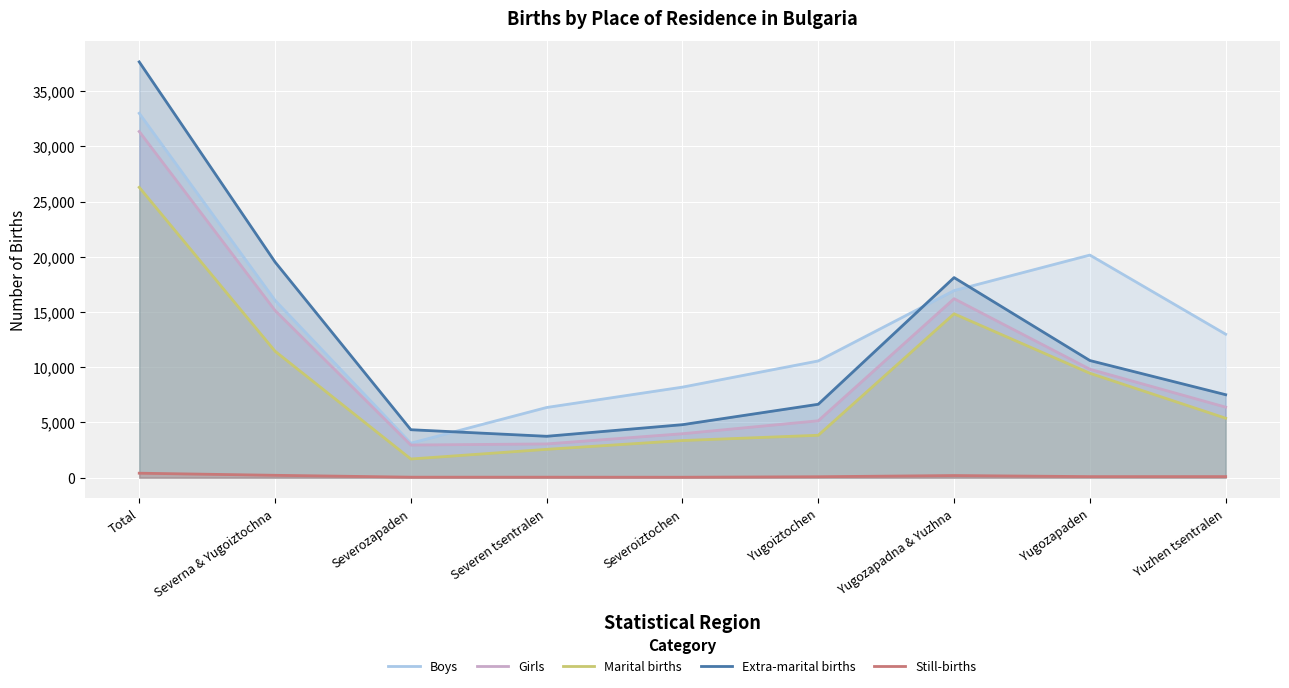

What is the value of the Extra-marital births point at the 3rd from the left?

4342